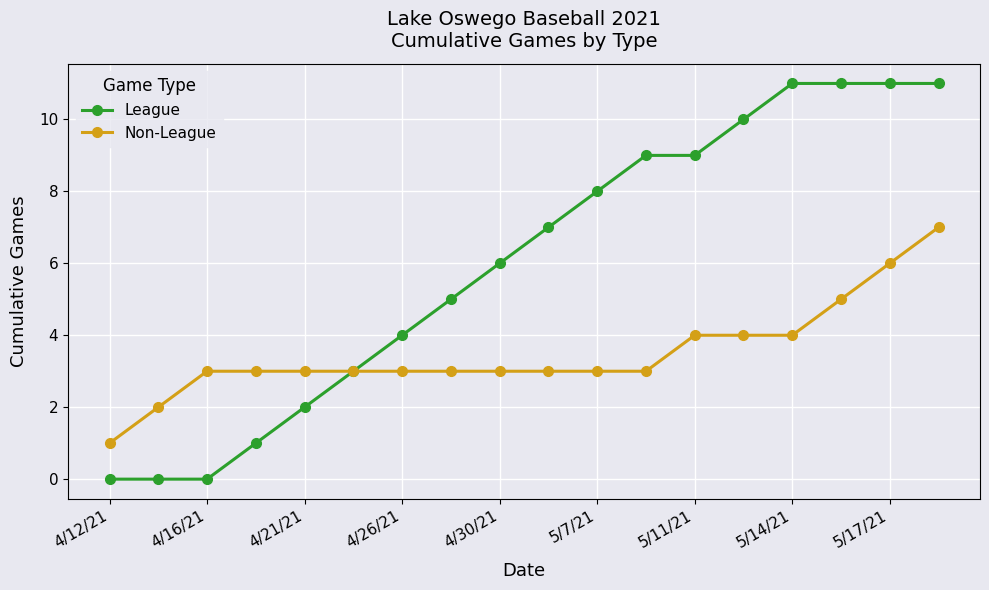

Which series has the widest spread of values?

League